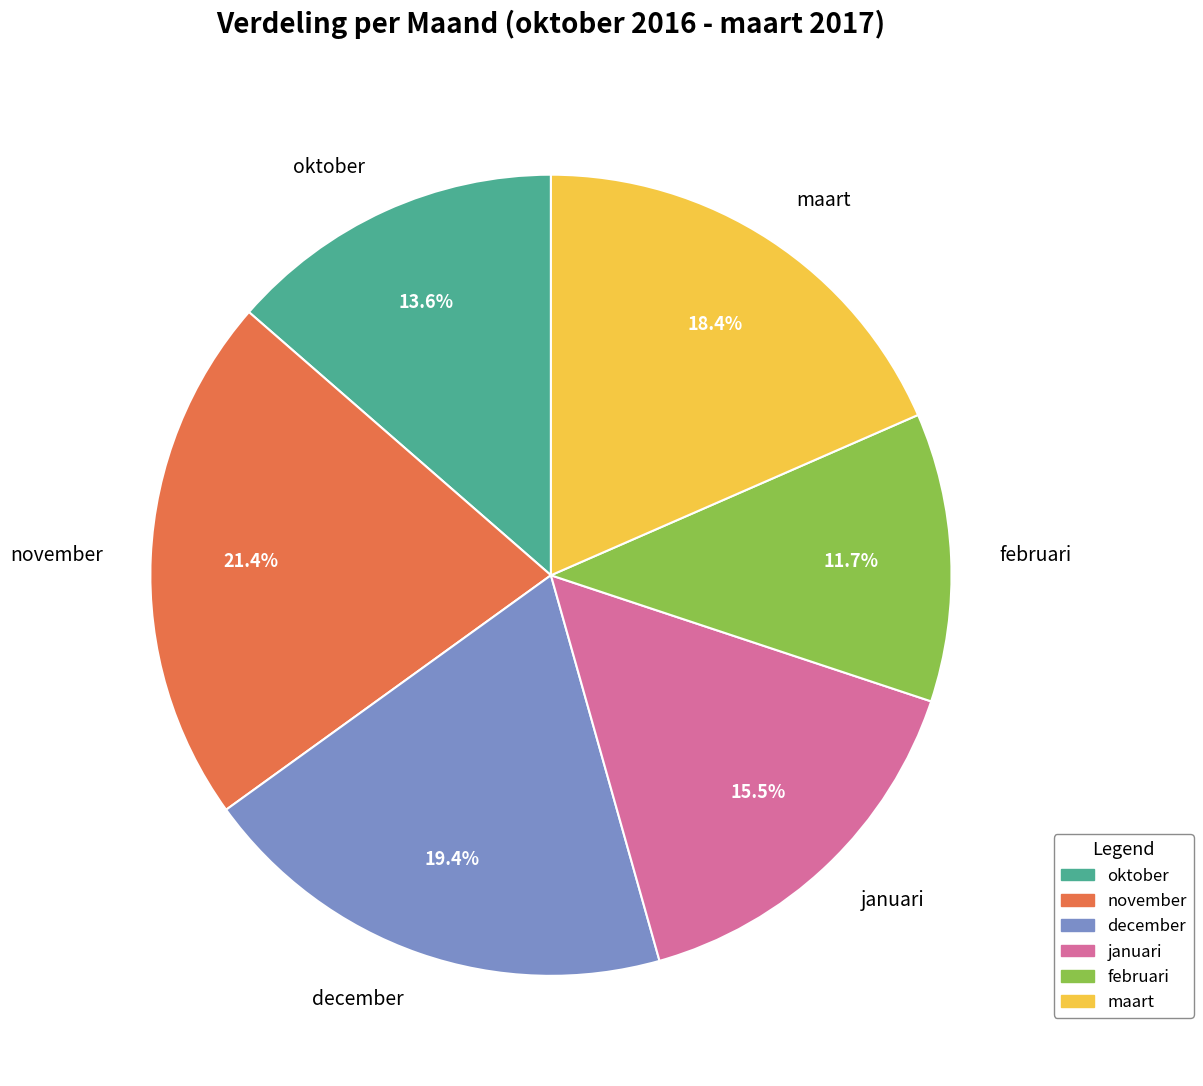

Which category has the biggest portion of the pie?

november